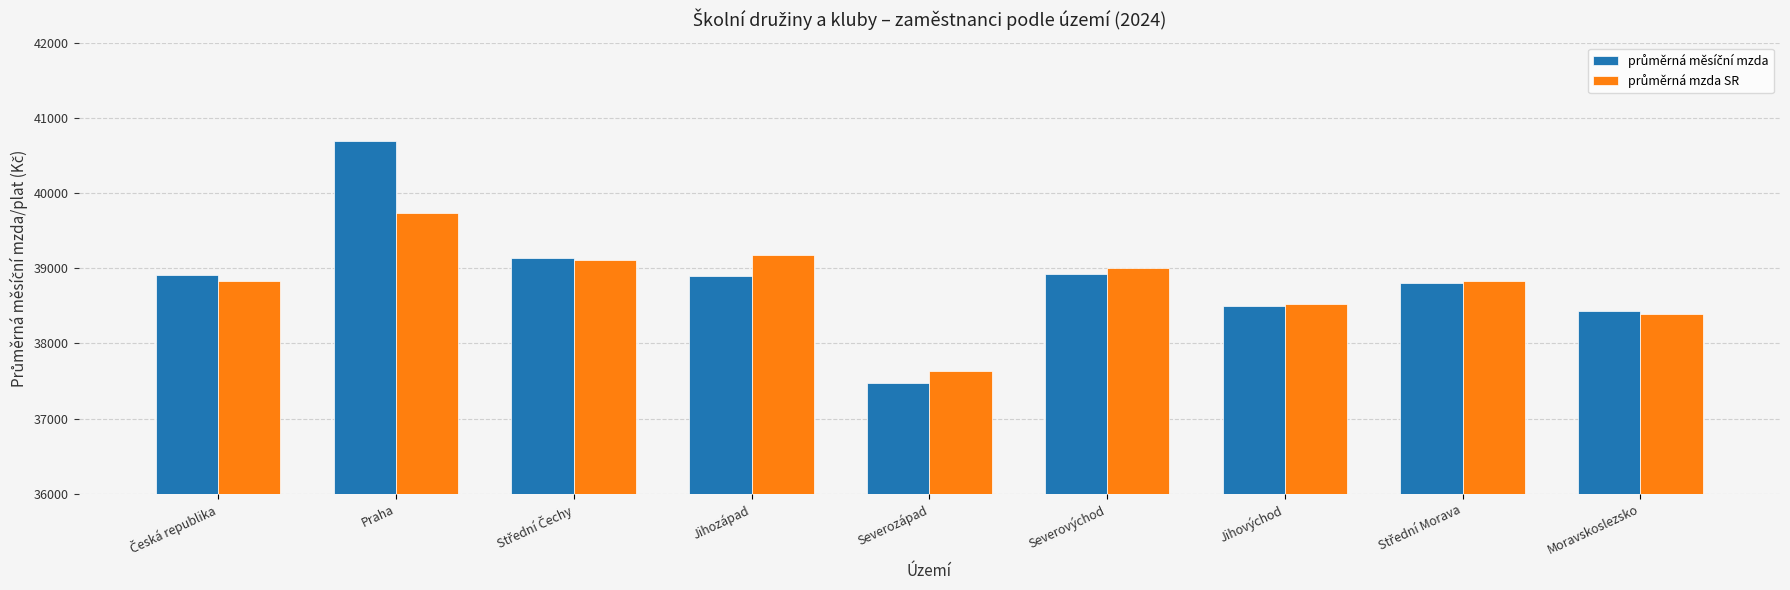

What is the total value across all series at Praha?

80426.3